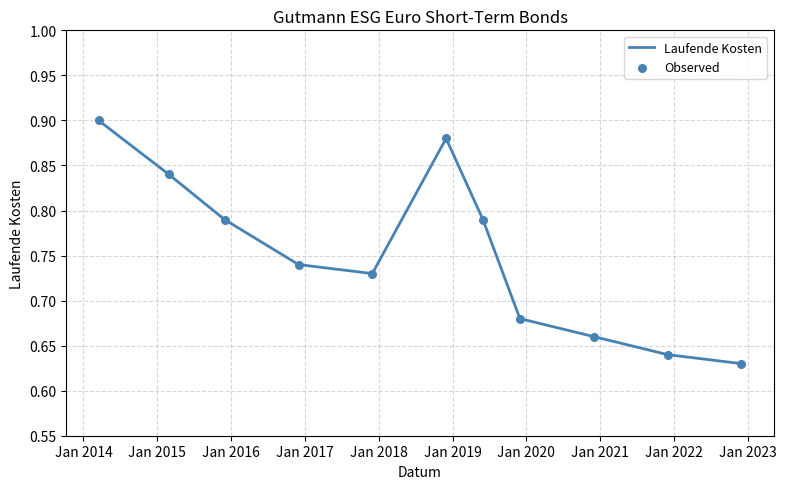

What is the difference between the maximum and minimum values?

0.3